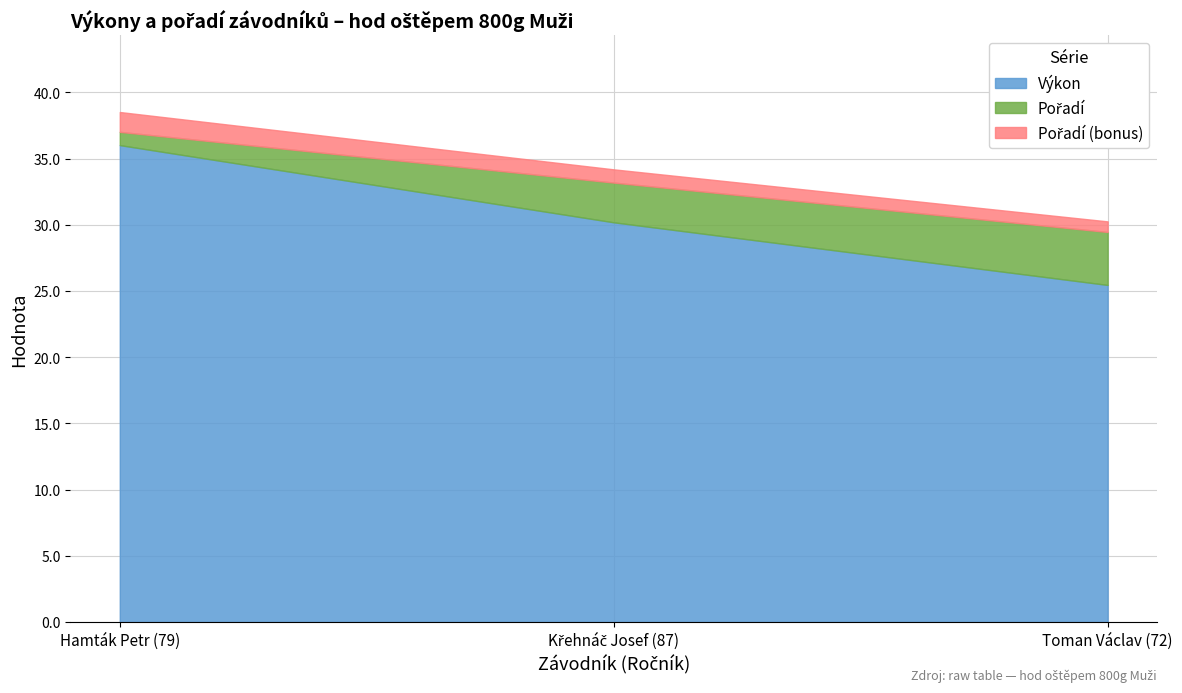

Is the value of Pořadí at Toman Václav (72) greater than the value of Výkon at Toman Václav (72)?

No